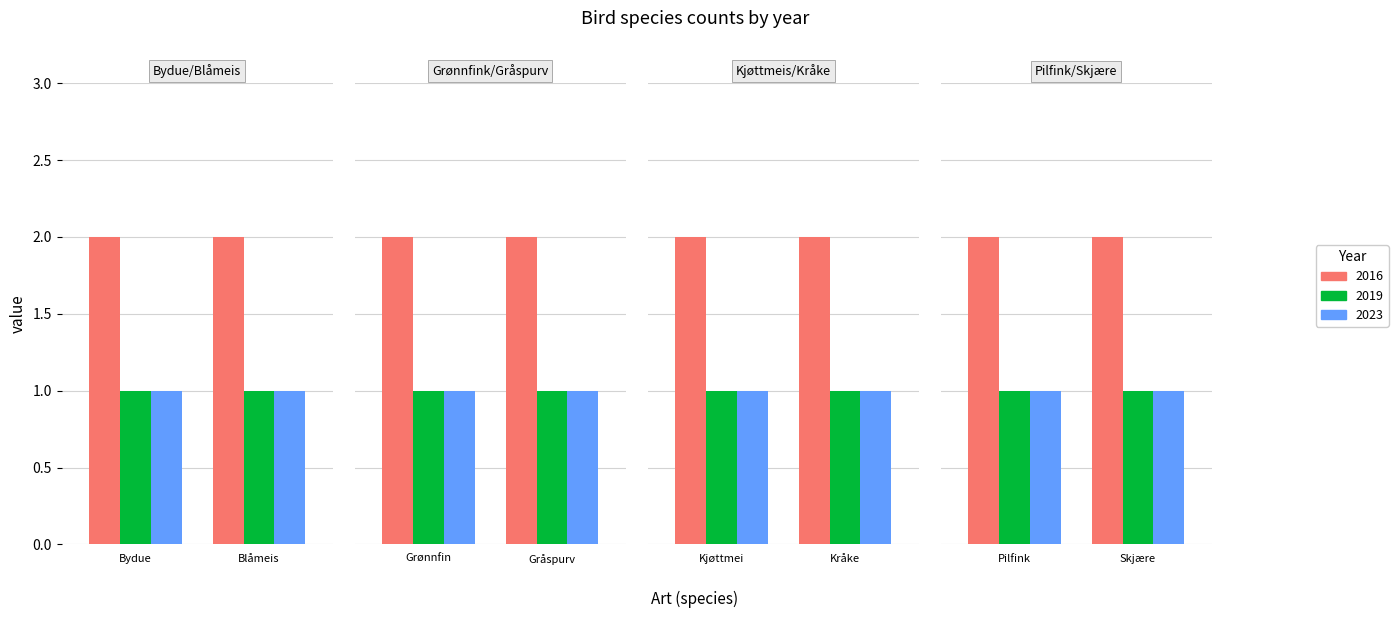

Is the value of 2019 at 0 greater than the value of 2016 at 3?

No